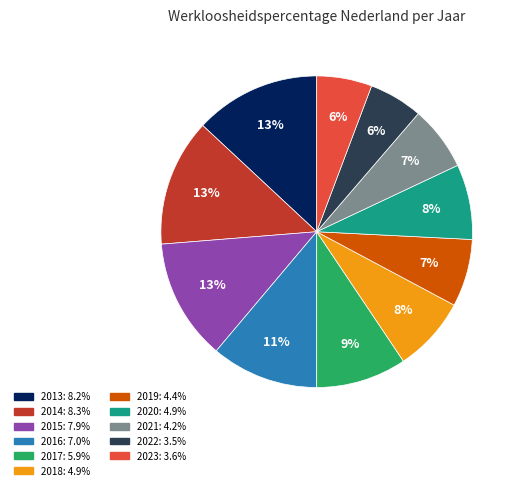

Is the sum of 2015 and 2020 greater than half?

No